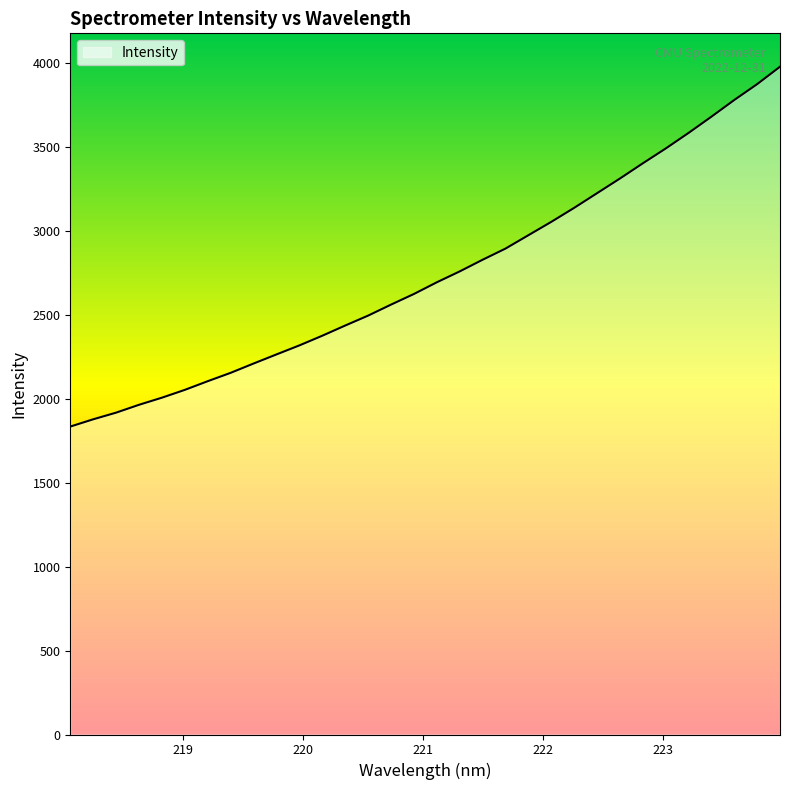

What is the smallest value displayed?

1833.7